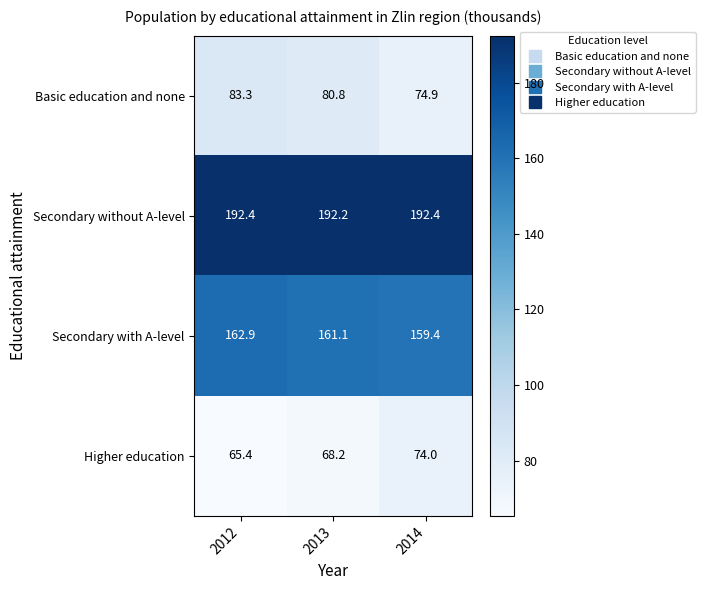

Count the number of categories in the chart.

3